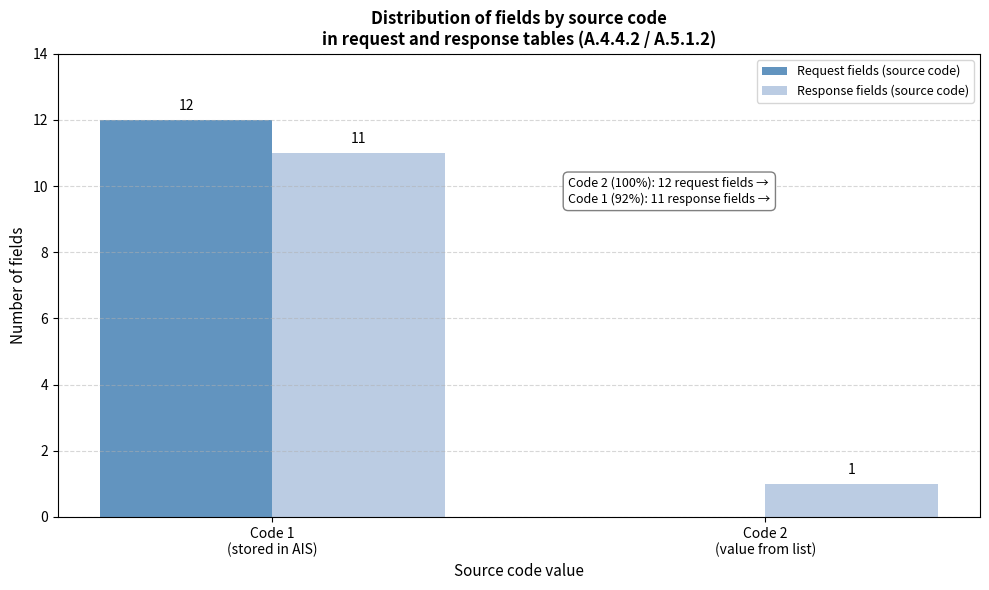

What is the greatest value displayed?

12